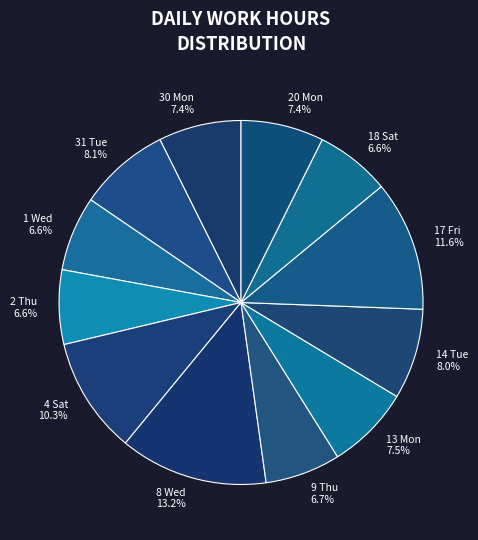

What portion of the pie excludes 31 Tue?

91.9%